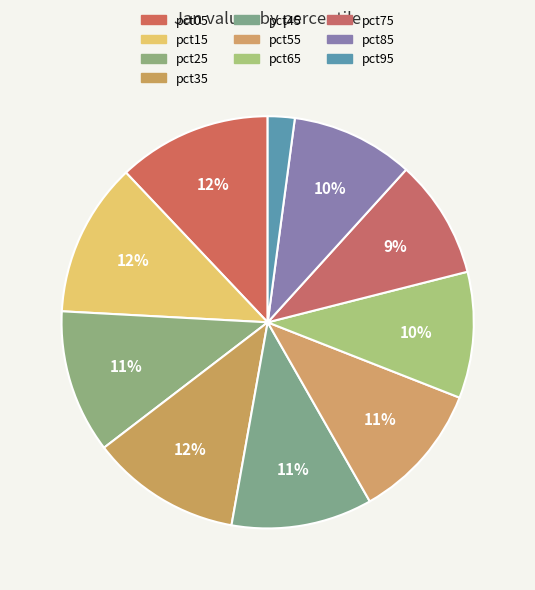

Which has a higher value, pct25 or pct55?

pct25